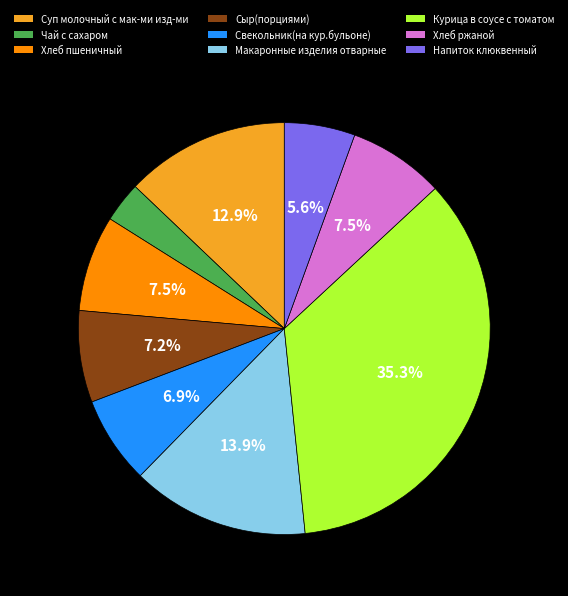

To the nearest percent, what is the difference between the Хлеб пшеничный and Курица в соусе с томатом slice percentages?

28%